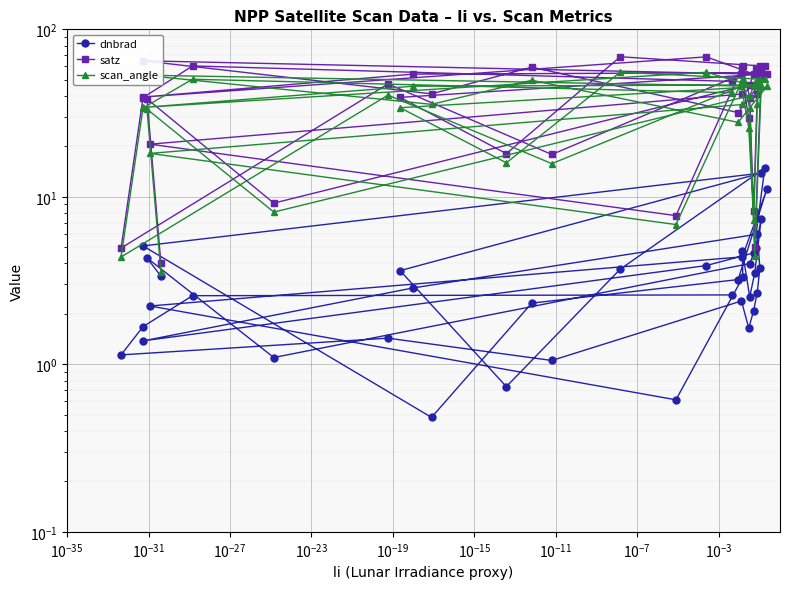

What is the difference between the highest and lowest values at $\mathdefault{10^{-35}}$?

34.2